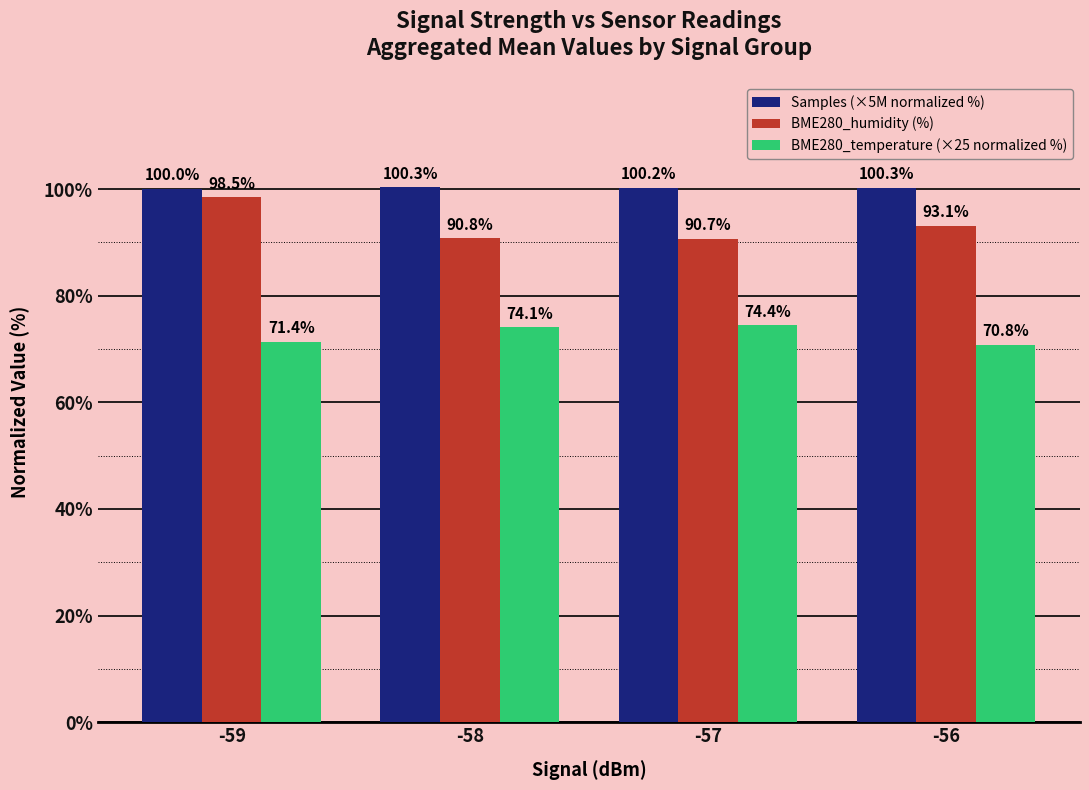

List the series in order of their peak value, highest first.

Samples (×5M normalized %), BME280_humidity (%), BME280_temperature (×25 normalized %)